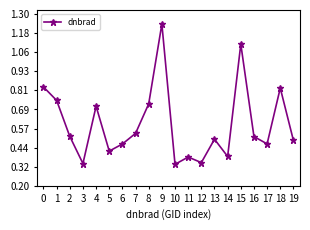

What is the sum of all values?

11.9